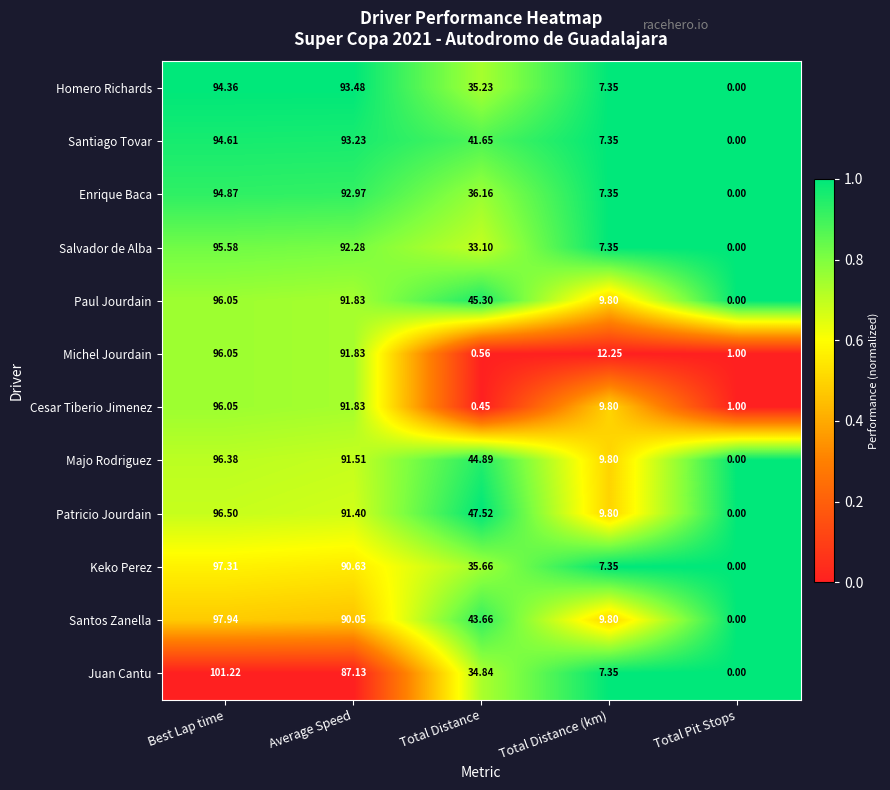

At which label is Keko Perez closest to 48?

Total Distance